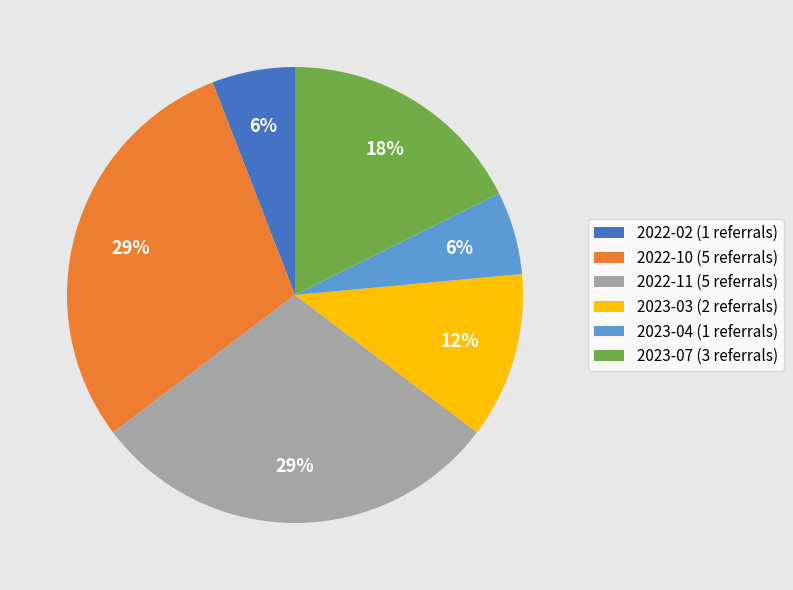

How many slices are in this pie chart?

6